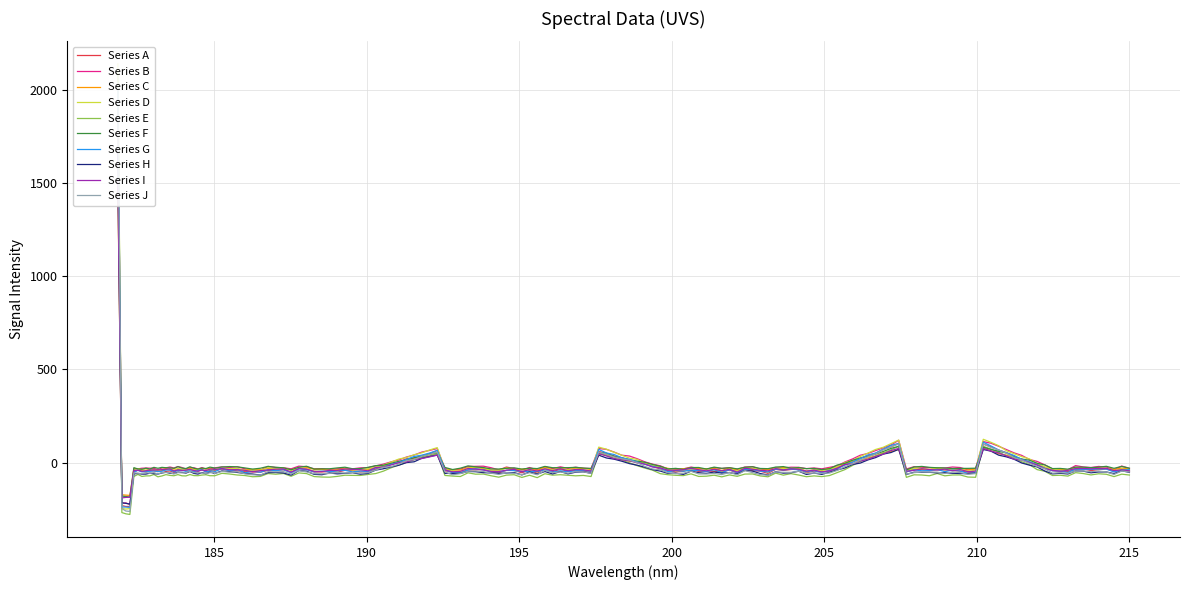

Which has a higher value, 19 or 18?

18